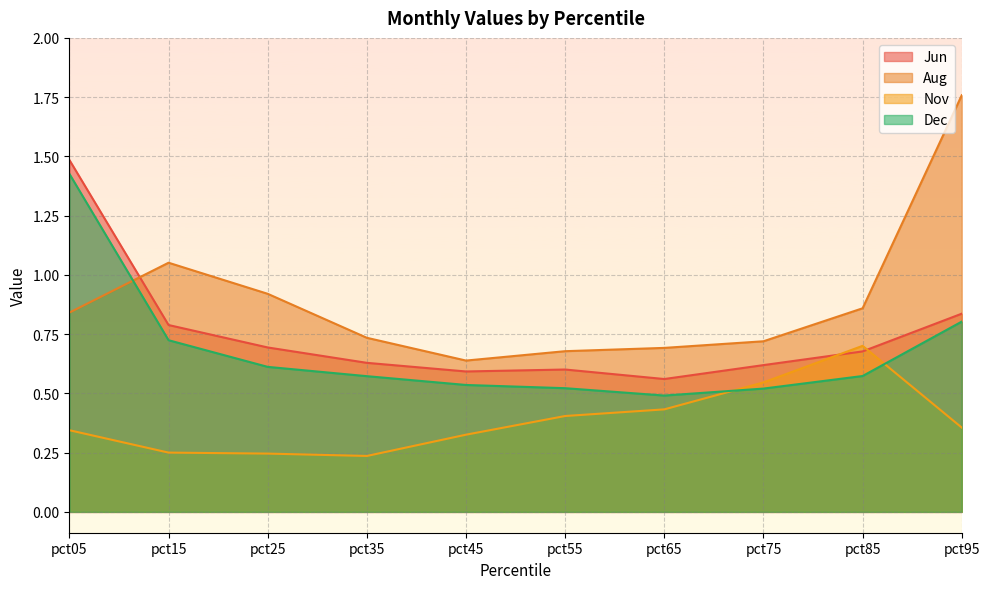

How many Nov values are between 0 and 1?

10